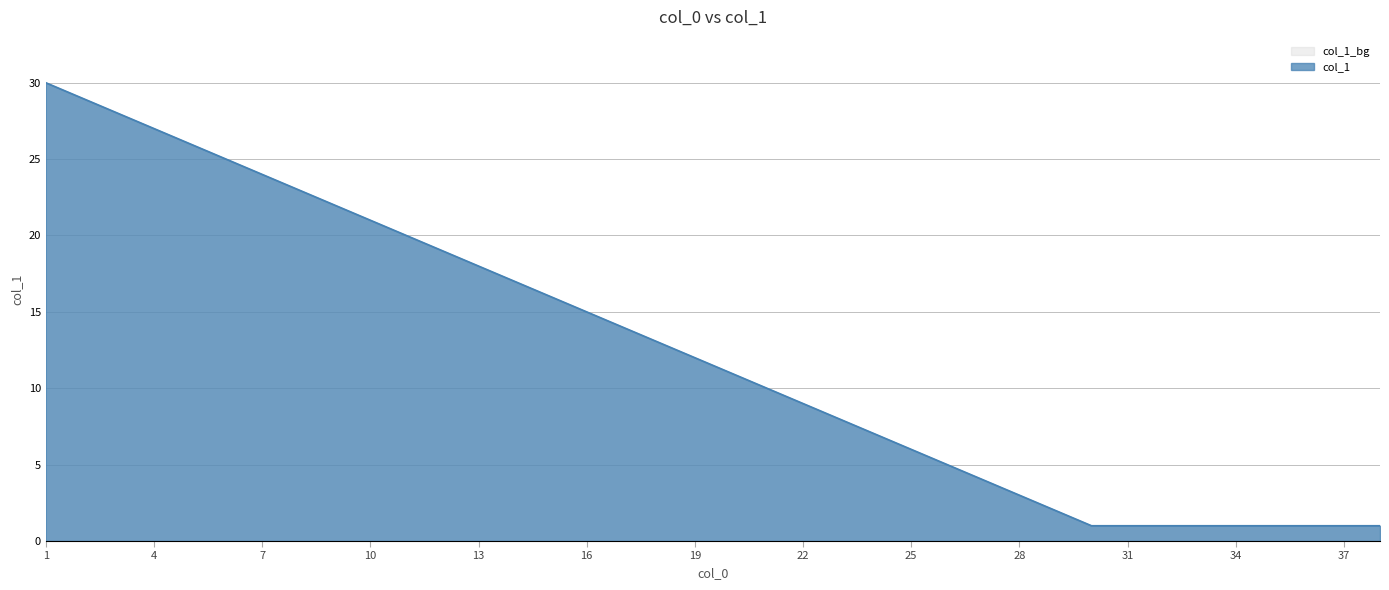

Read the value at 10, to the nearest 10.

20